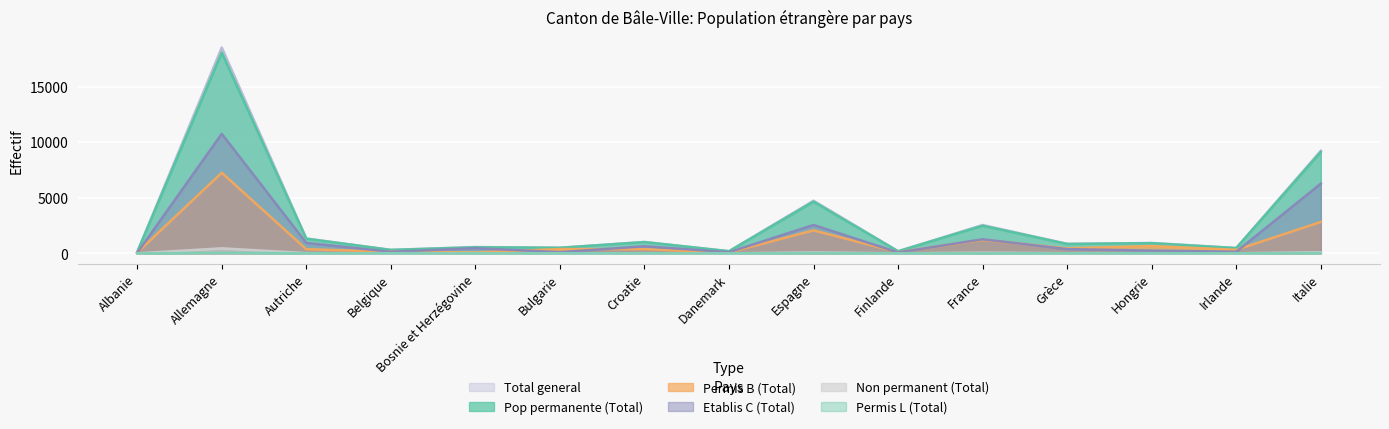

How many values in the Permis B (Total) series exceed 374?

7